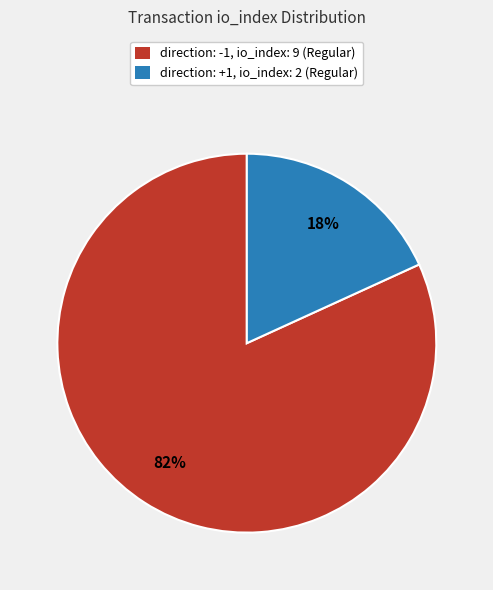

To the nearest percent, what is the average slice percentage?

50%